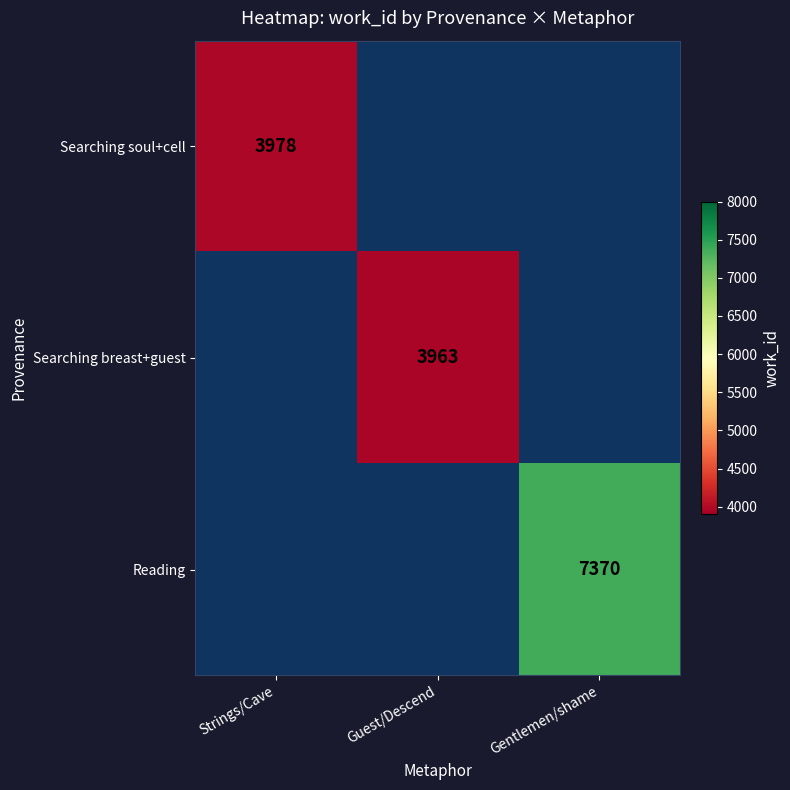

The Searching breast+guest series shows 3963 at Guest/Descend. True or false?

True